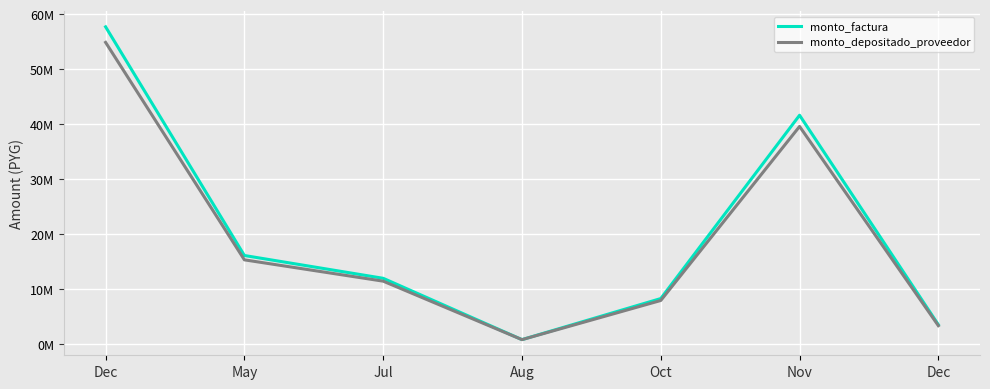

What are all the series names shown in the legend?

monto_factura, monto_depositado_proveedor